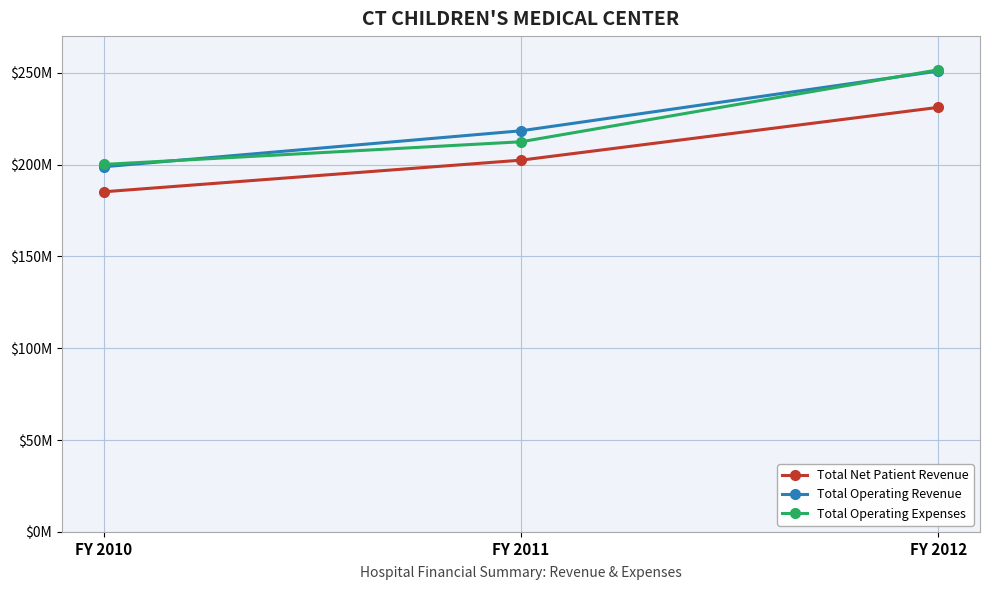

Count the Total Operating Expenses values in the range 200115623 to 251662045.

3